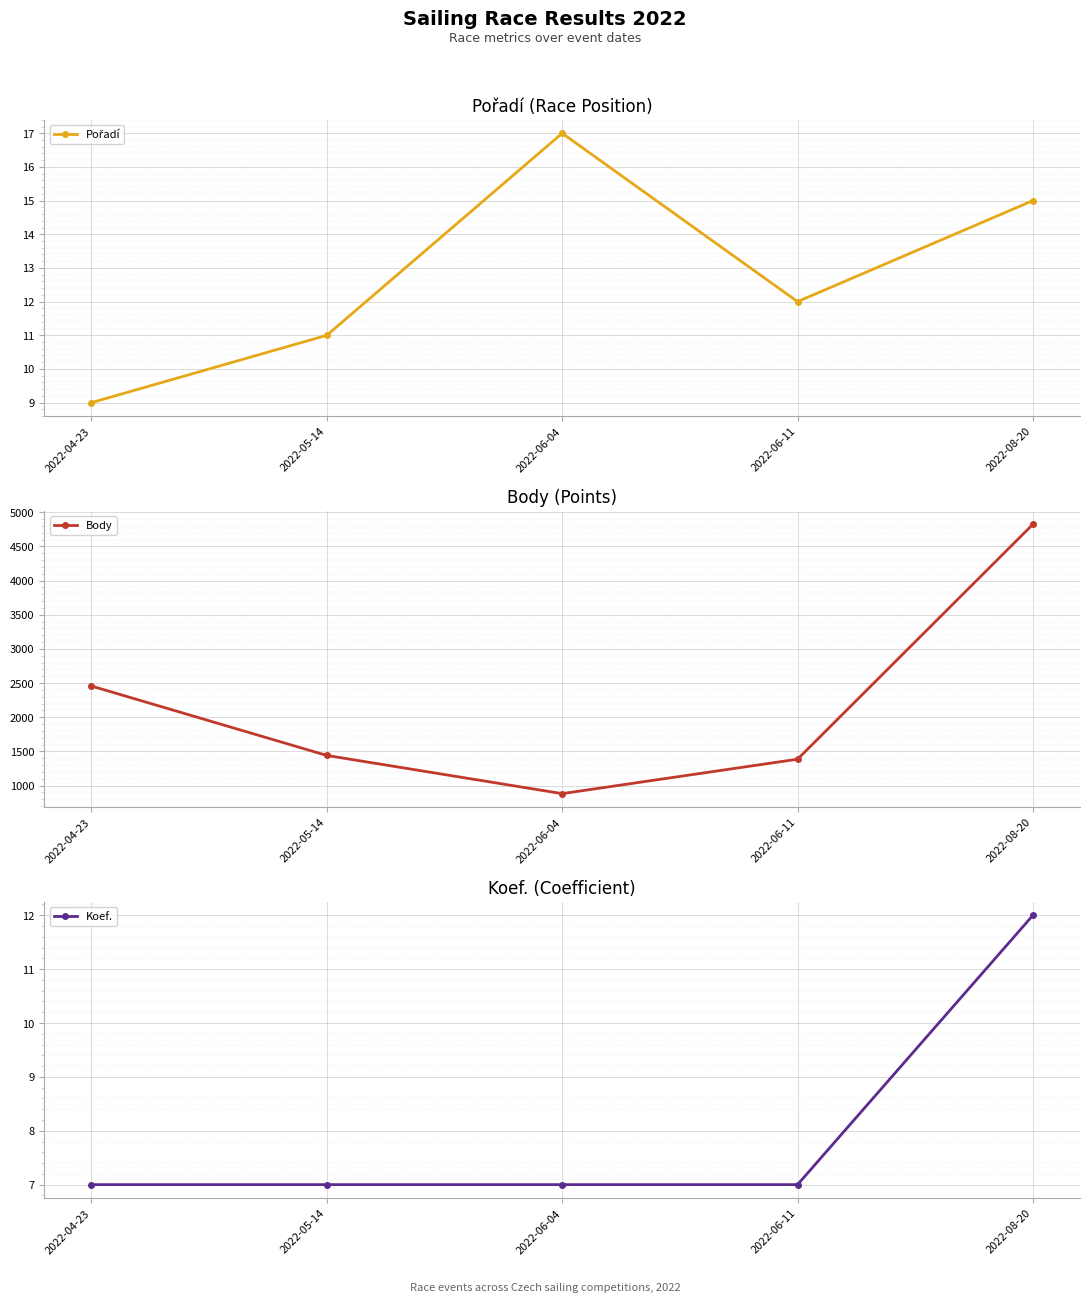

True or false: Body has a value of 1260 at 2022-06-04.

False